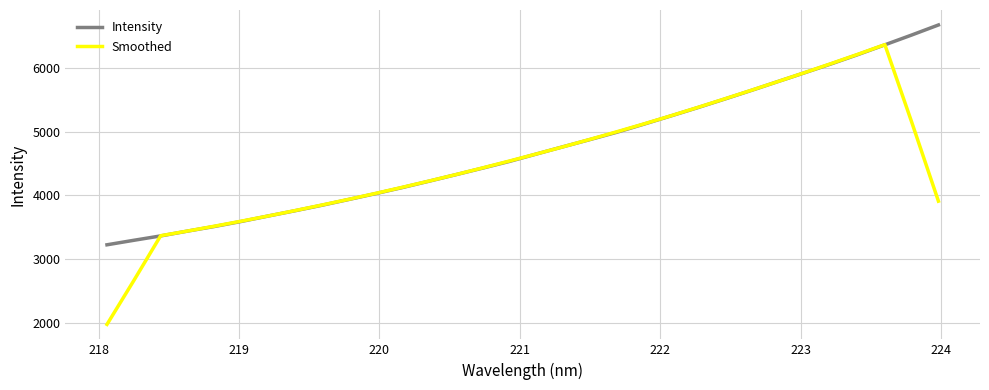

Reading left to right, transcribe all the data shown in this chart.

Intensity: 3224.5	3295.1	3363.8	3439.2	3511.6	3590.3	3675.3	3758.1	3843.9	3934.5	4026.2	4122.0	4221.8	4324.0	4427.1	4532.2	4647.5	4762.0	4874.4	4988.9	5114.5	5242.7	5372.4	5506.1	5642.3	5782.2	5920.7	6061.2	6207.2	6359.2	6512.7	6670.4
Smoothed: 1976.7	2664.5	3366.8	3440.0	3516.1	3594.9	3675.9	3760.4	3847.6	3937.0	4029.7	4125.7	4224.2	4325.4	4430.5	4538.6	4648.7	4761.0	4877.5	4996.5	5118.6	5244.9	5375.6	5509.1	5644.7	5782.5	5922.7	6066.1	6212.2	6362.1	5149.9	3908.5